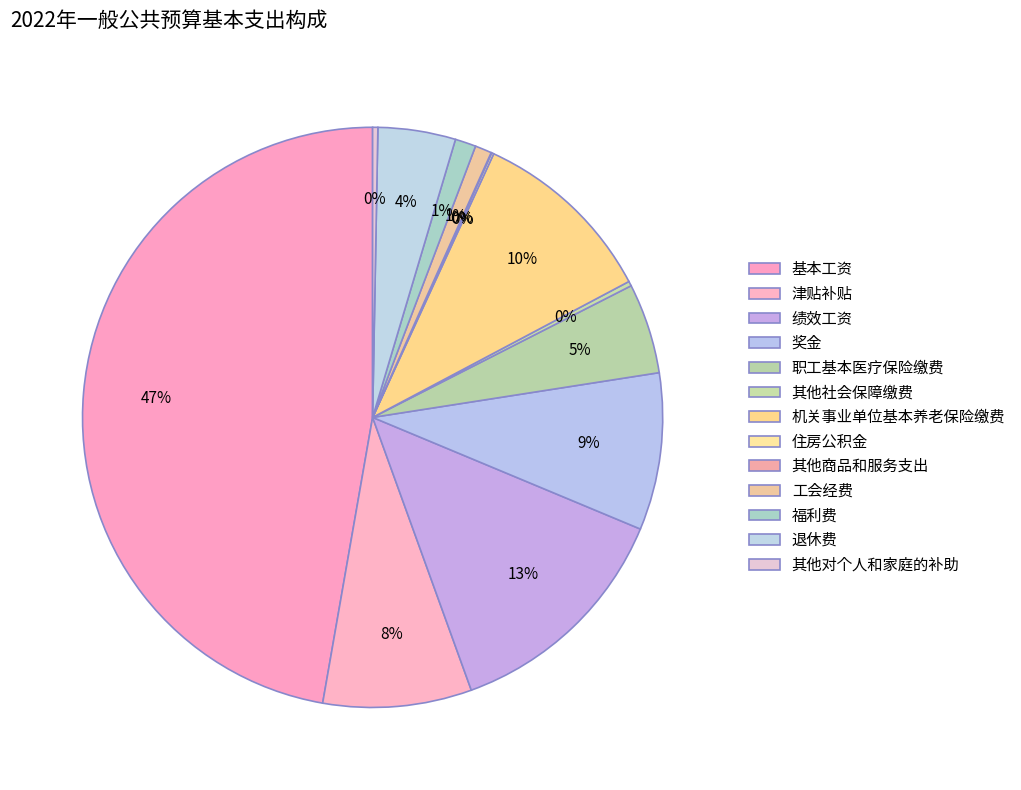

To the nearest percent, what portion does 基本工资 represent?

47%